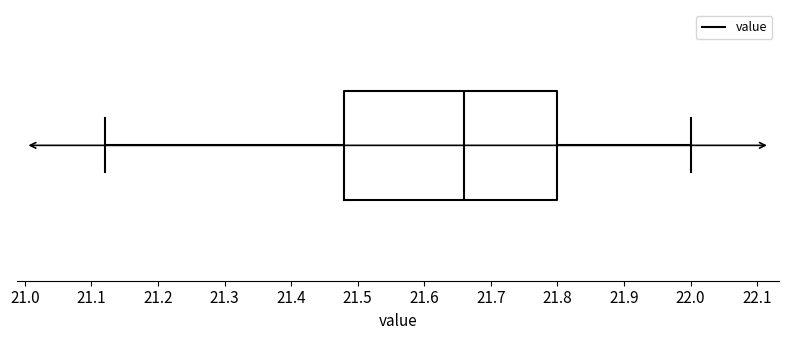

Where is the left edge of the box on the x-axis? The values are not printed on the chart, so give them approximately, as read against the axis.

21.48